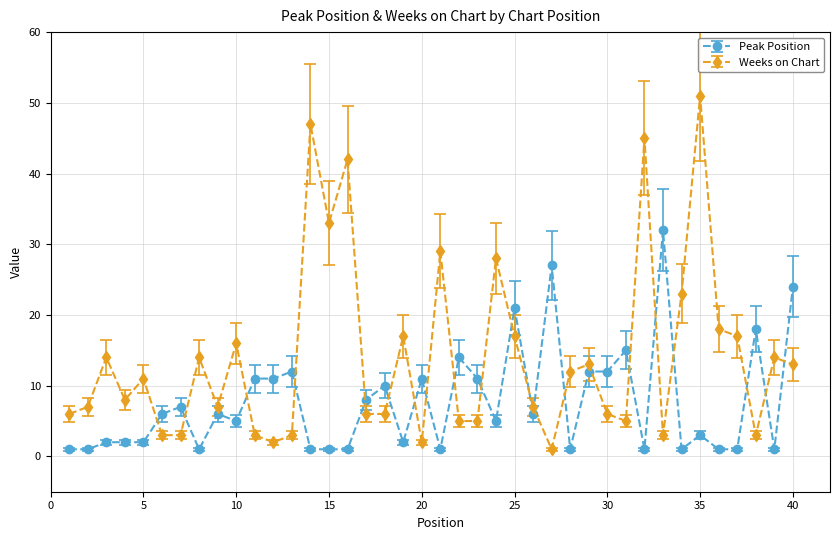

What is the maximum value for Weeks on Chart?

51